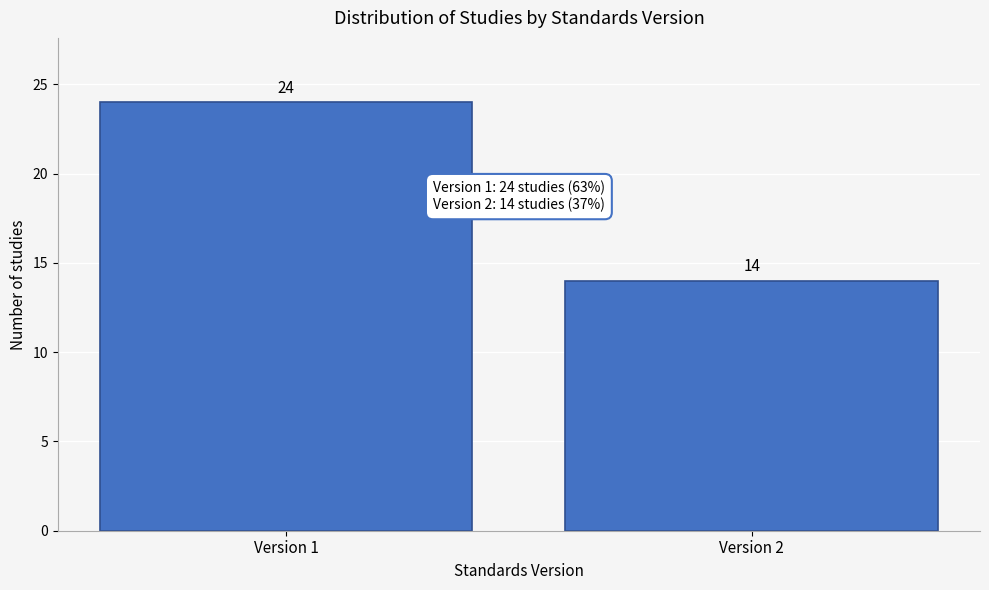

Reading left to right, what are all the values shown in this chart?

24	14